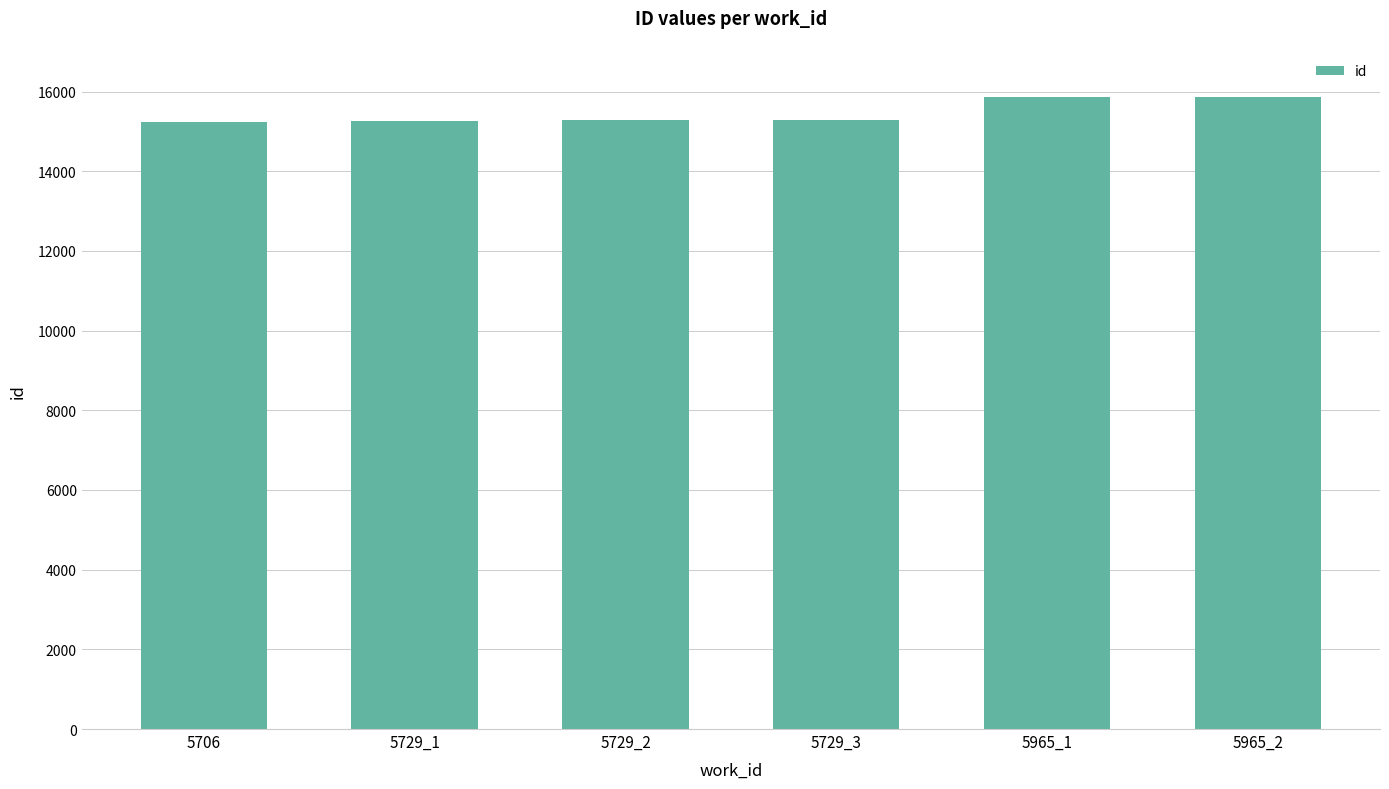

What is the greatest value displayed?

15877